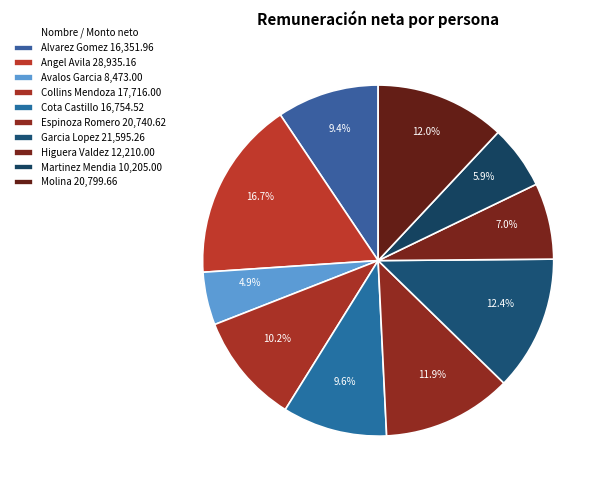

True or false: Collins Mendoza accounts for 10% of the total.

True